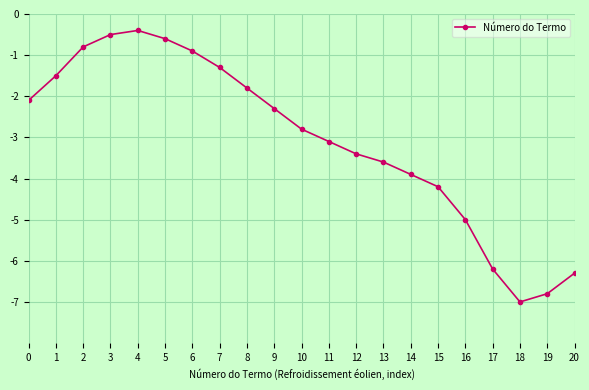

Which has a higher value, 5 or 7?

5